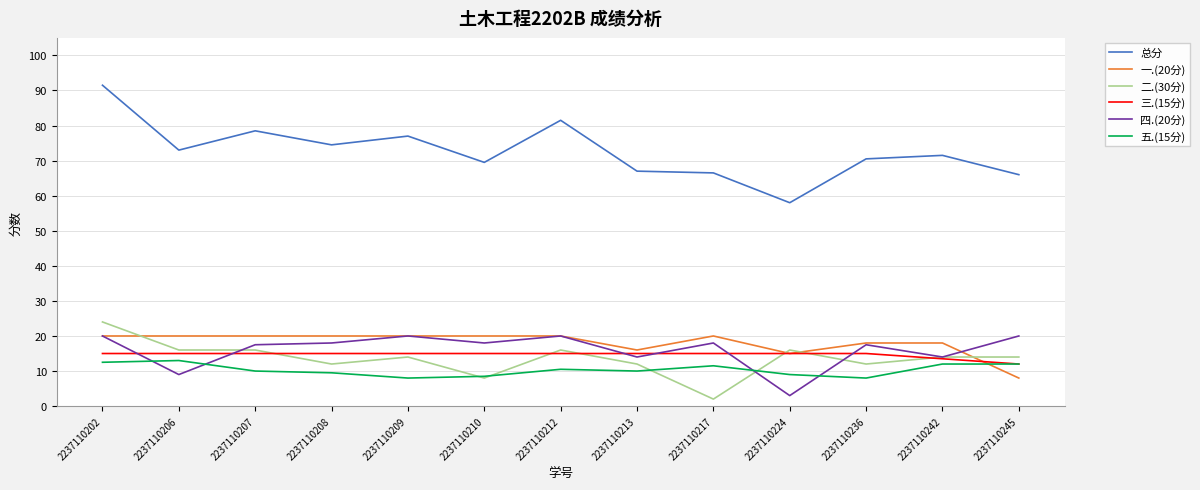

What value does the 一.(20分) series have at 2237110245?

8.0